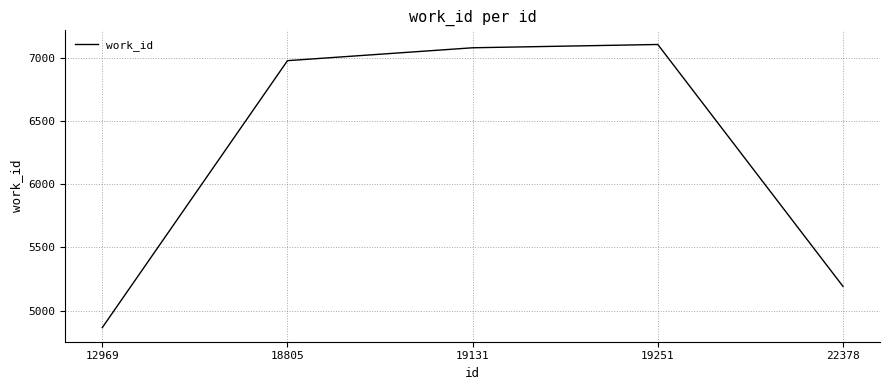

What is the change in value from 19131 to 22378?

-1888